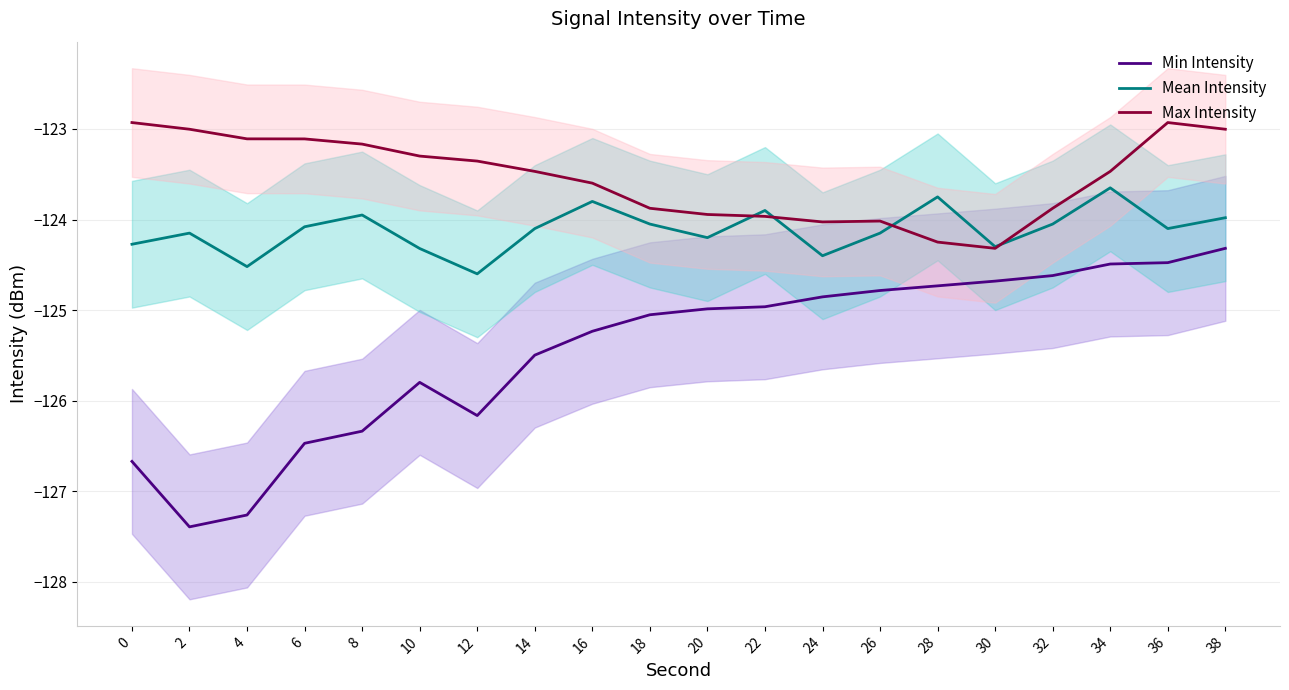

At which category does the chart reach its minimum across all series?

2